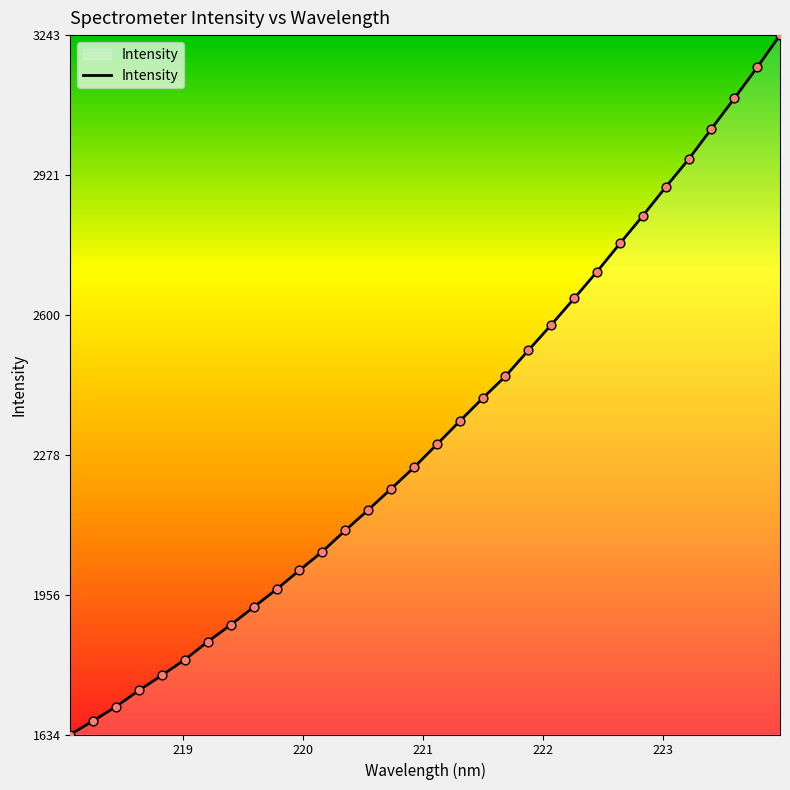

What is the difference between the maximum and minimum values?

1609.0